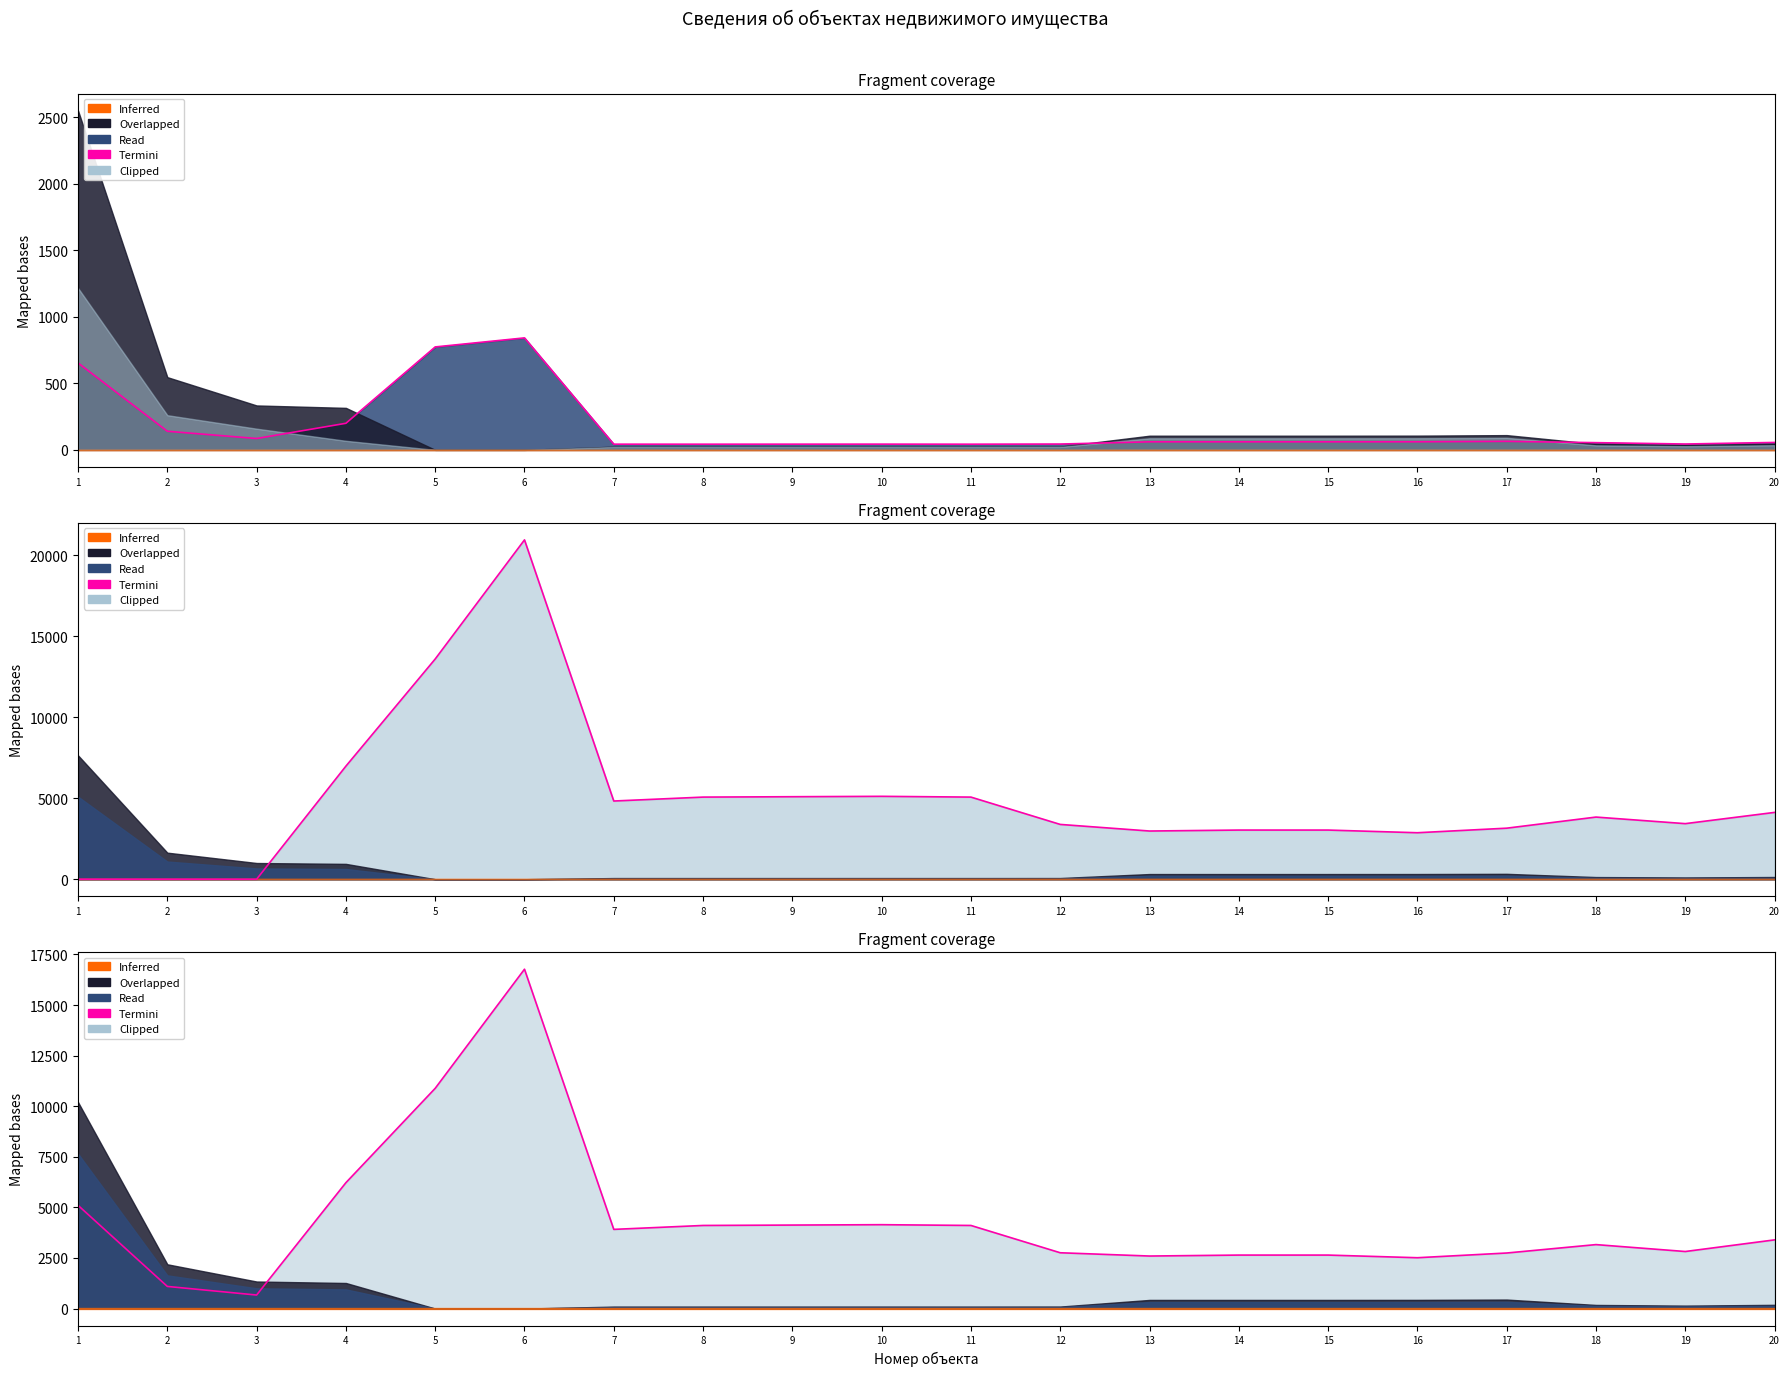

What is the difference between the maximum and minimum values?

16103.0